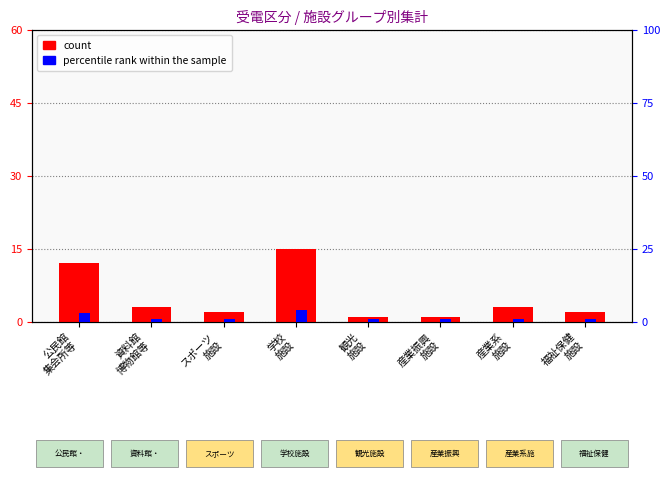

The percentile rank within the sample series shows 3 at 公民館
集会所等. True or false?

True